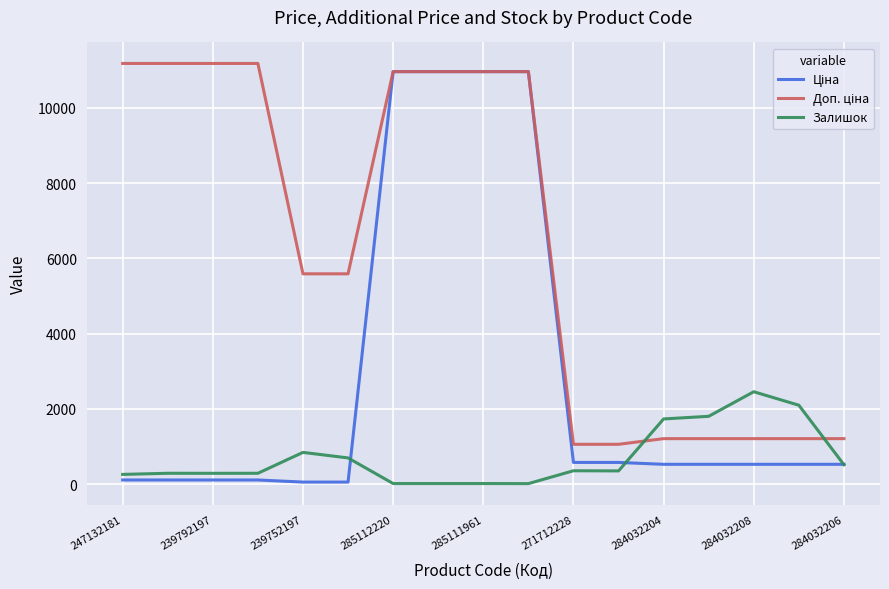

What is the maximum value shown in the chart?

11182.0